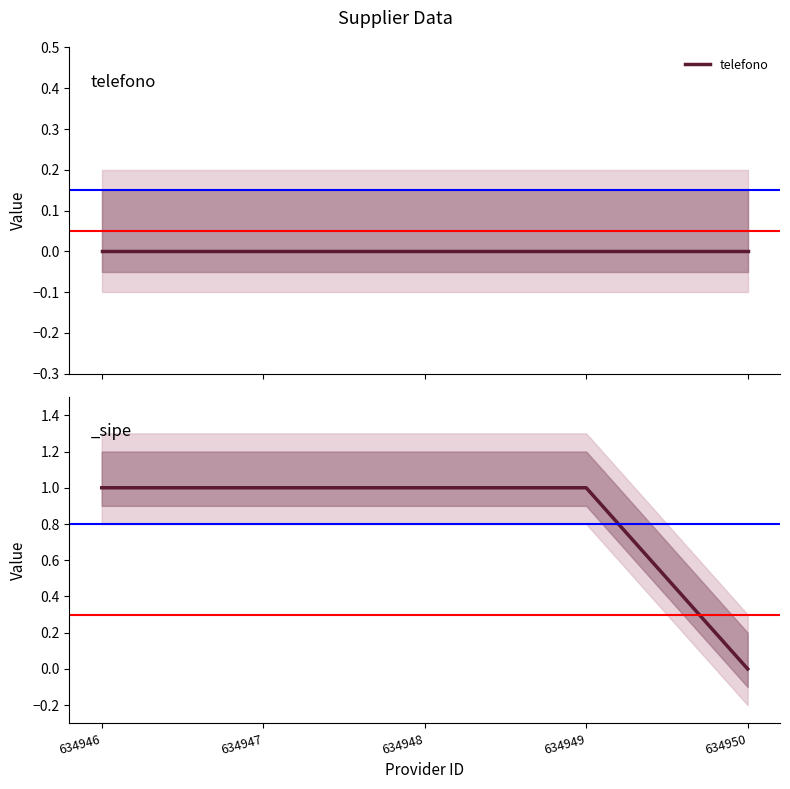

How many values are between 1 and 2?

4